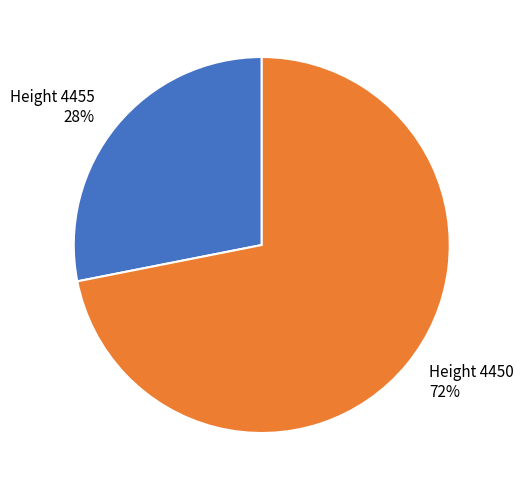

To the nearest percent, what is the difference between the largest and smallest slice percentages?

44%